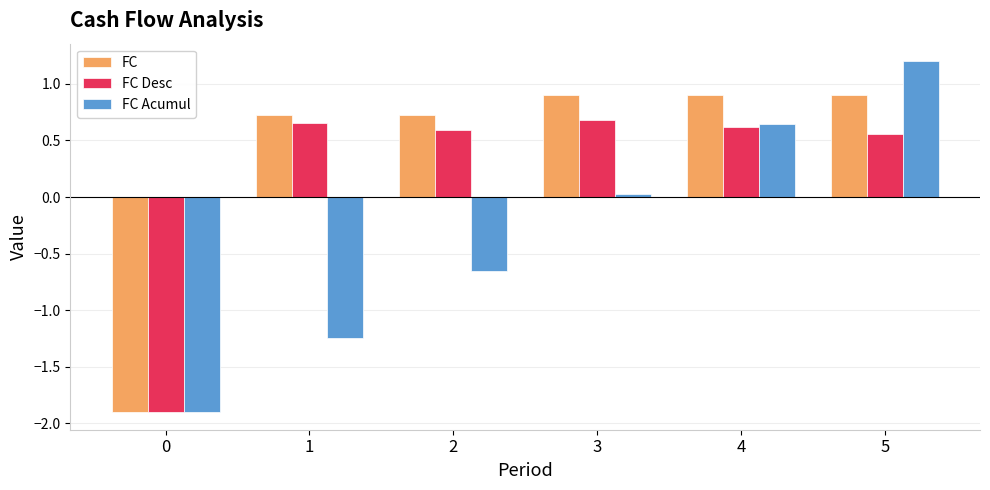

What is the minimum value shown in the chart?

-1.9